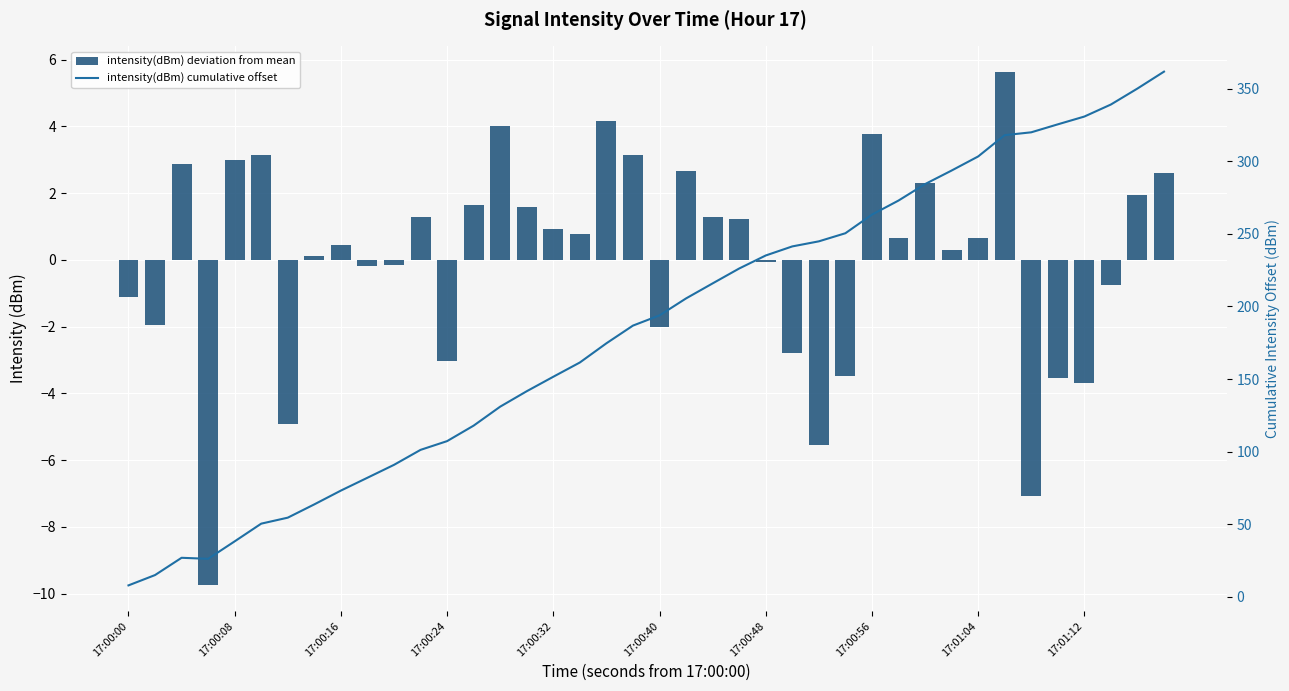

Which series has the largest range (max minus min)?

intensity(dBm) cumulative offset